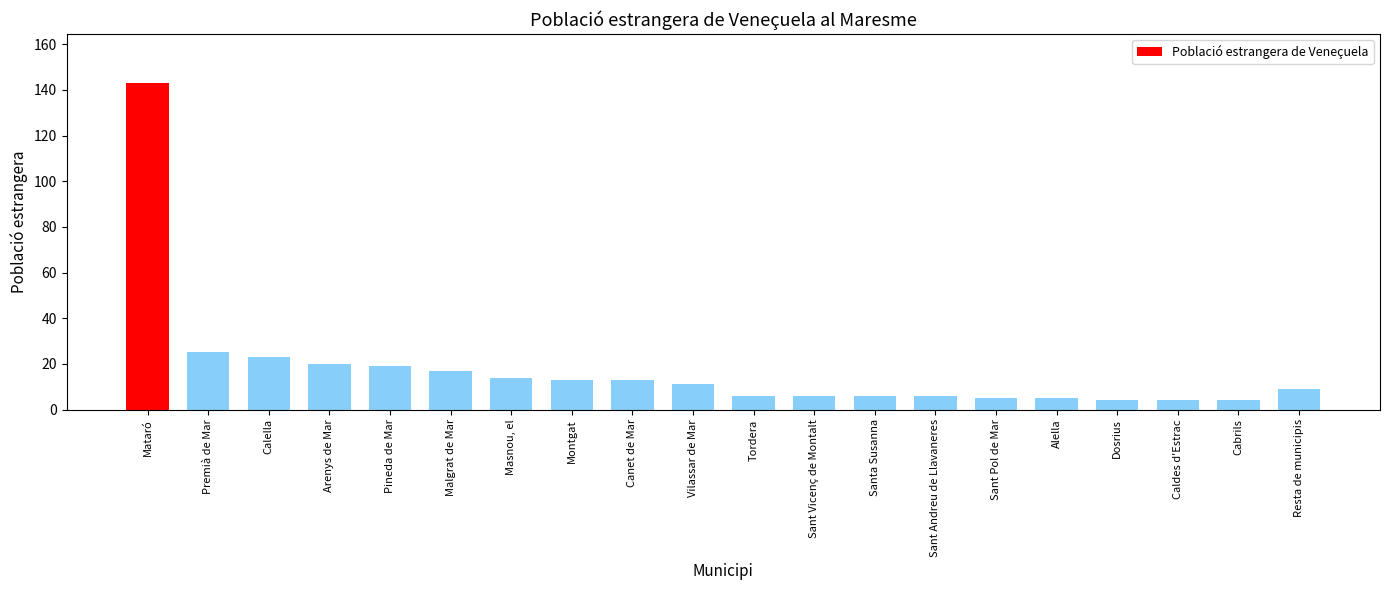

Does the chart contain any negative values?

No